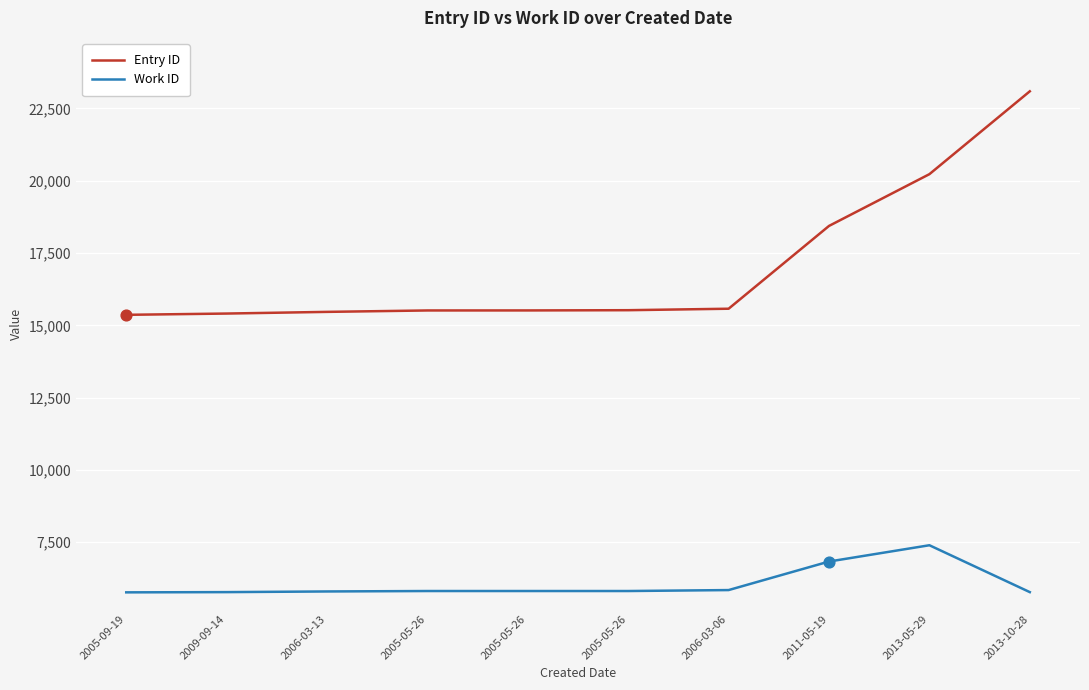

What is the total value across all series at 2005-05-26?

21328